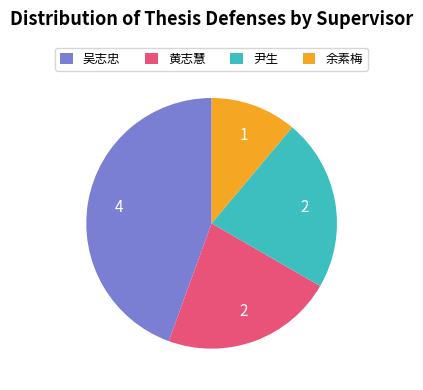

The 吴志忠 slice represents 44% of the pie. True or false?

True